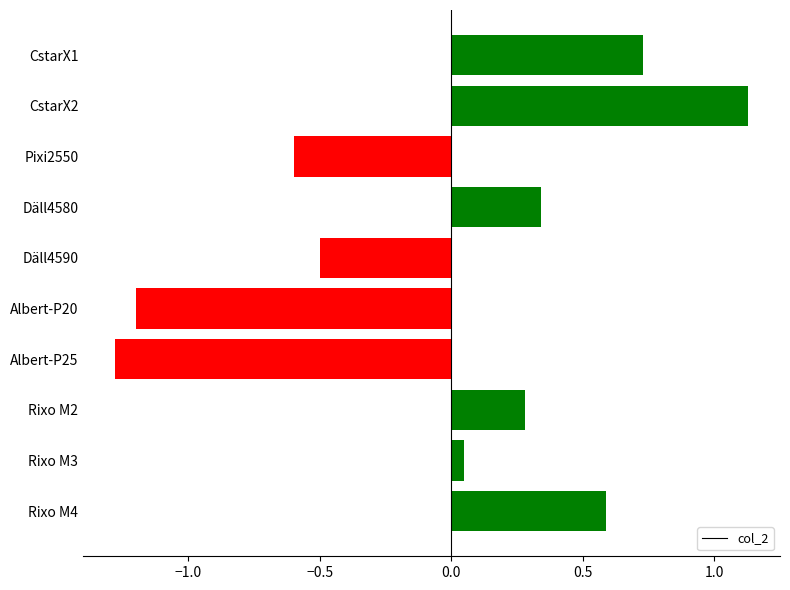

What position from the top is CstarX1?

1